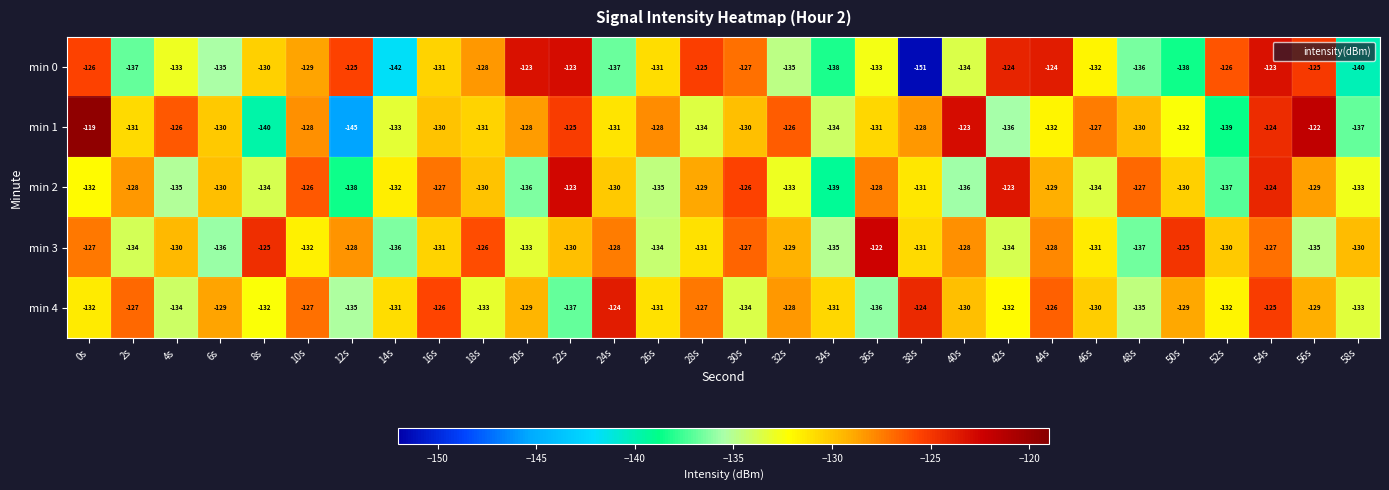

What is the sum of the min 0 values at 54s and 0s?

-249